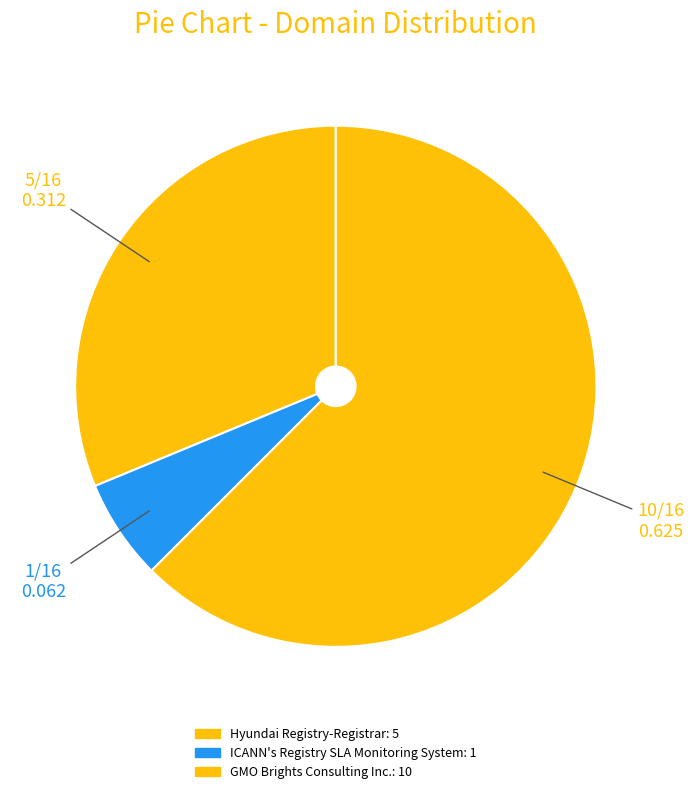

How many slices are in this pie chart?

3